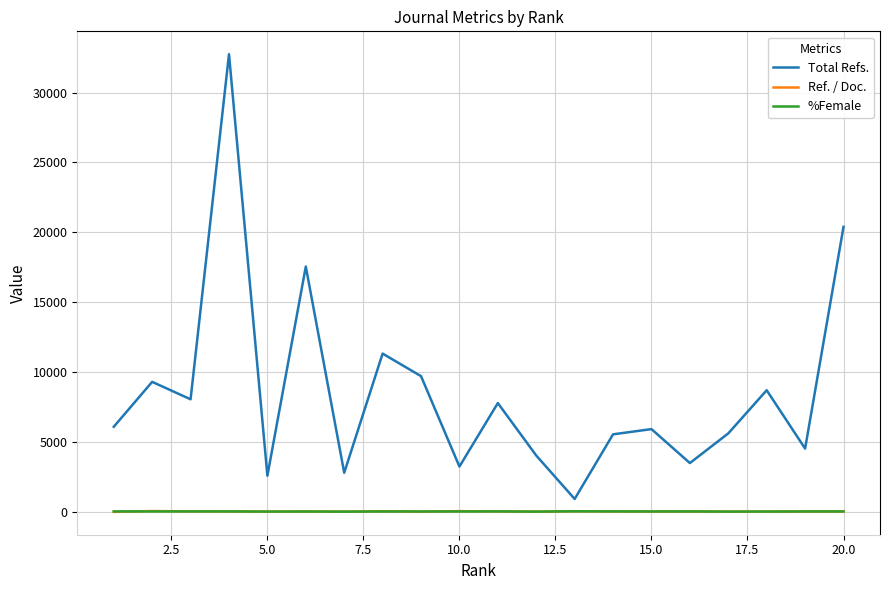

How many lines are shown in the chart?

3